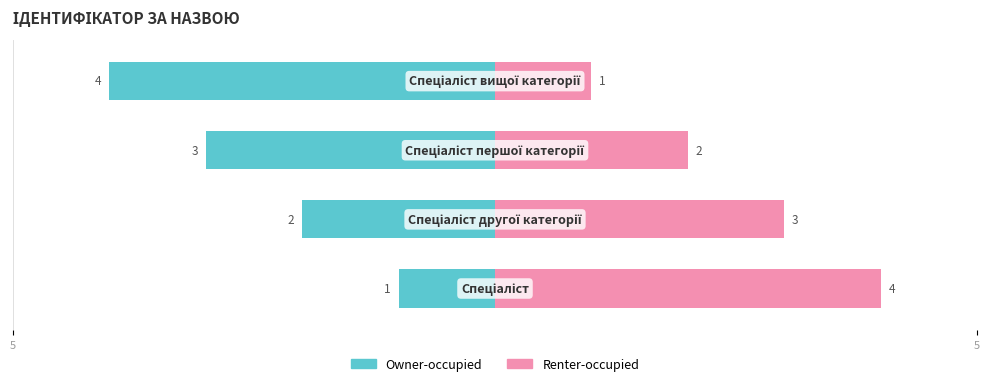

Is the value of Owner-occupied at 5 greater than the value of Renter-occupied at 5?

No